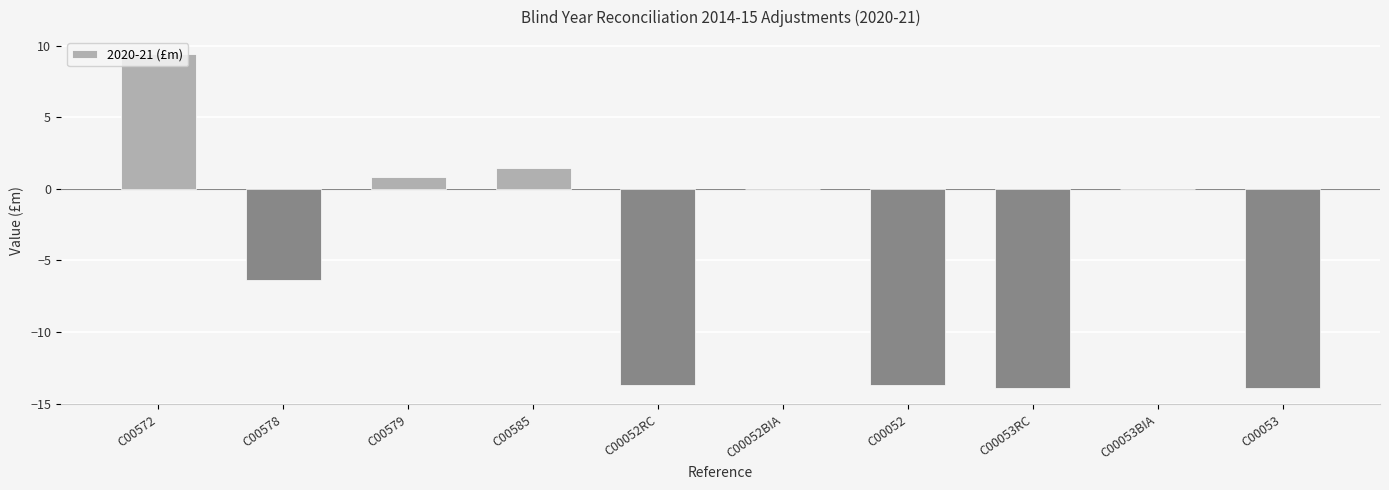

Which has a higher value, C00579 or C00053?

C00579